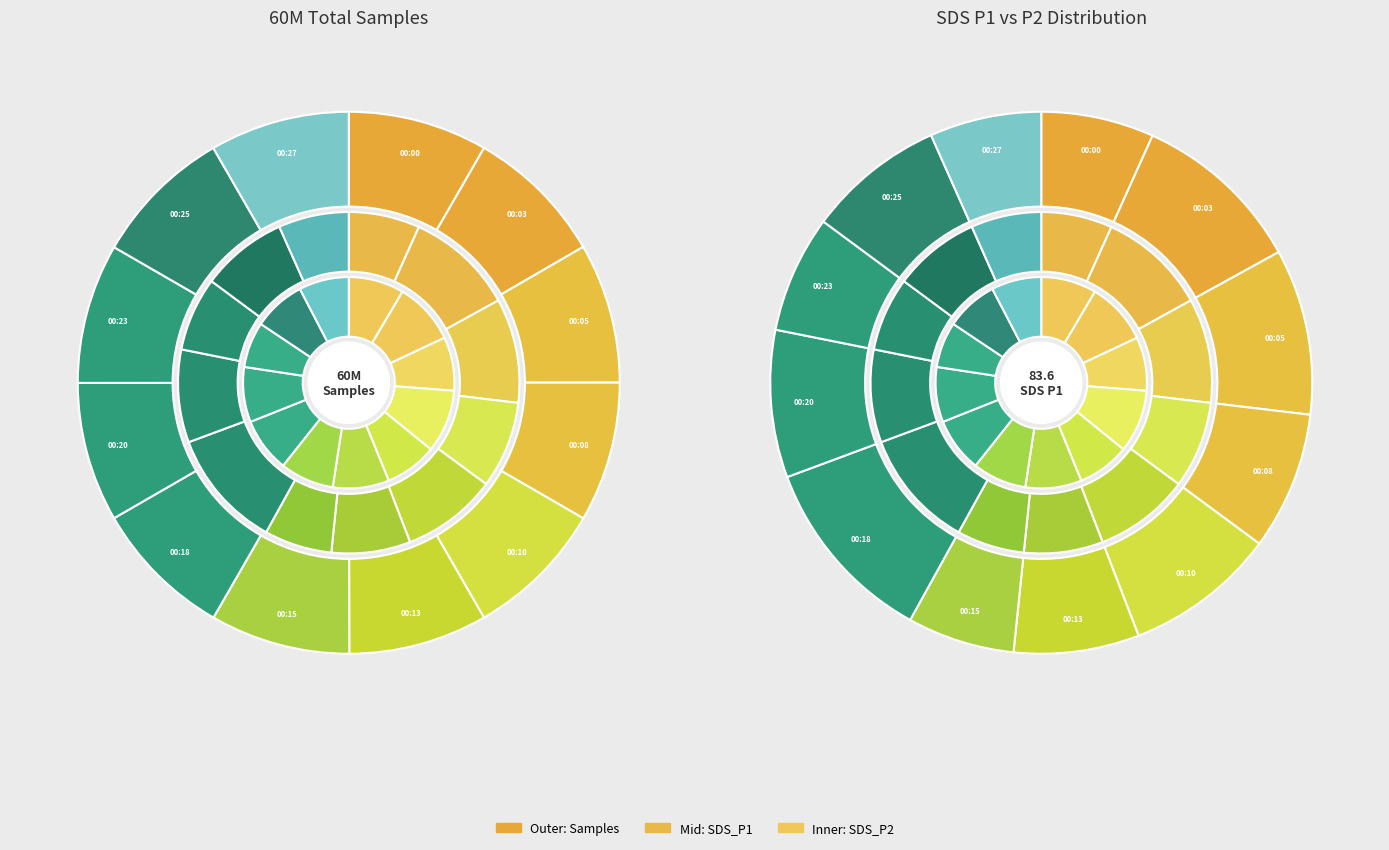

What percentage is the 00:10 slice, to the nearest percent?

8%